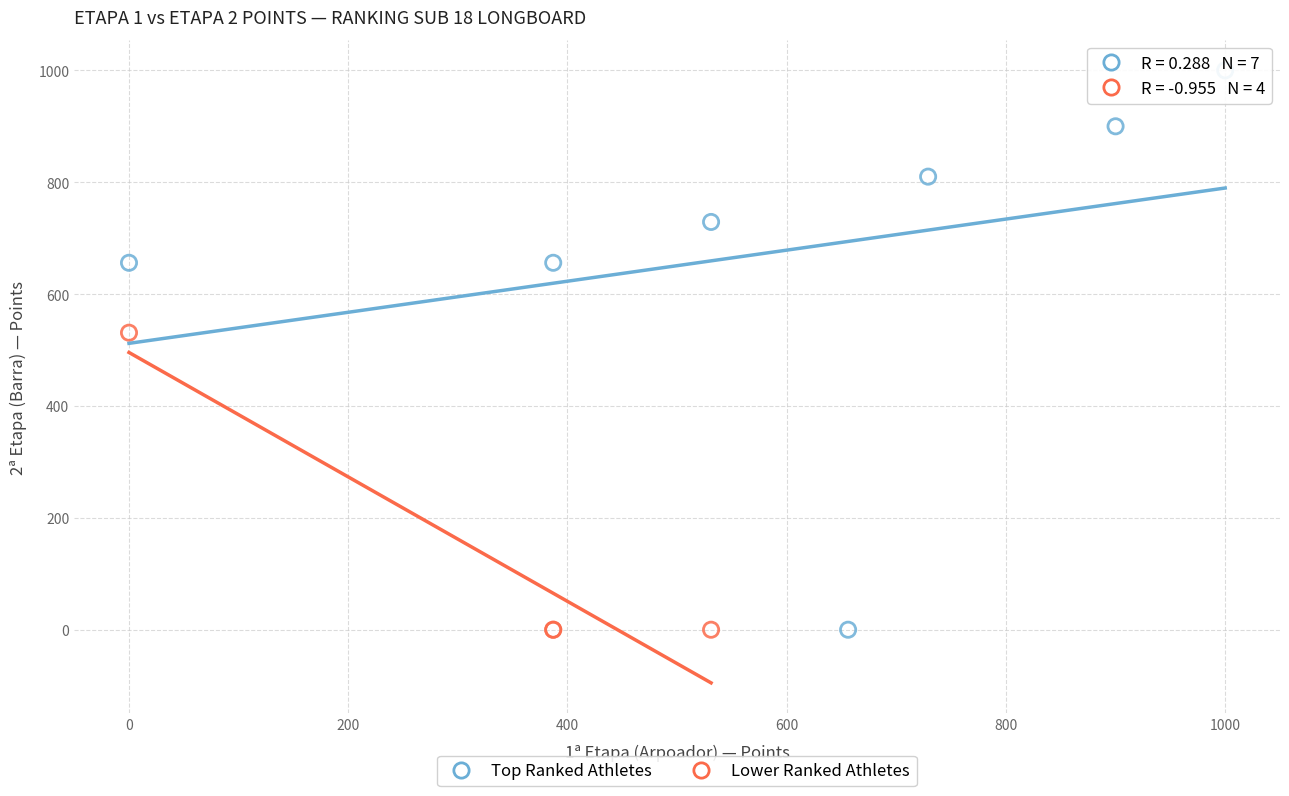

Which series has the largest Y range (max minus min)?

Top Ranked Athletes